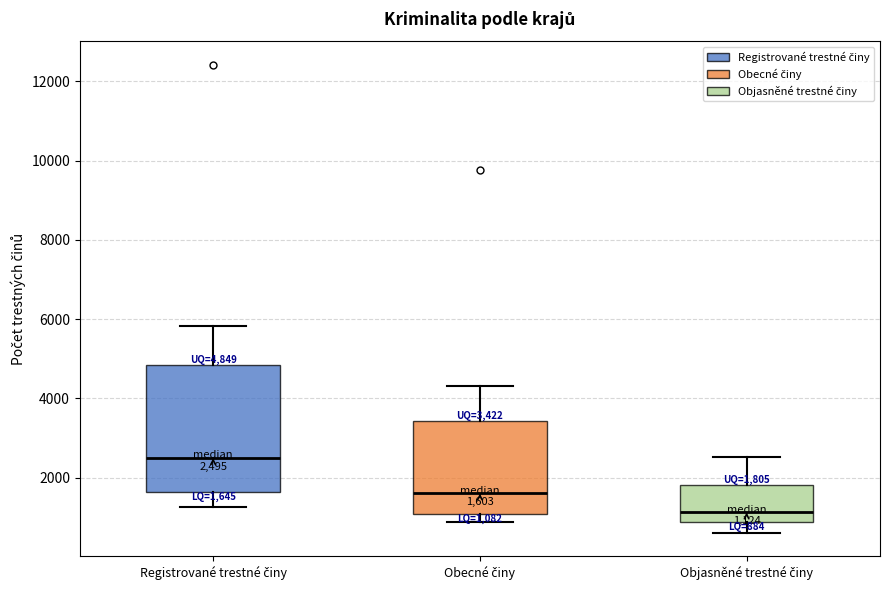

Which box has the lowest median line?

Objasněné trestné činy